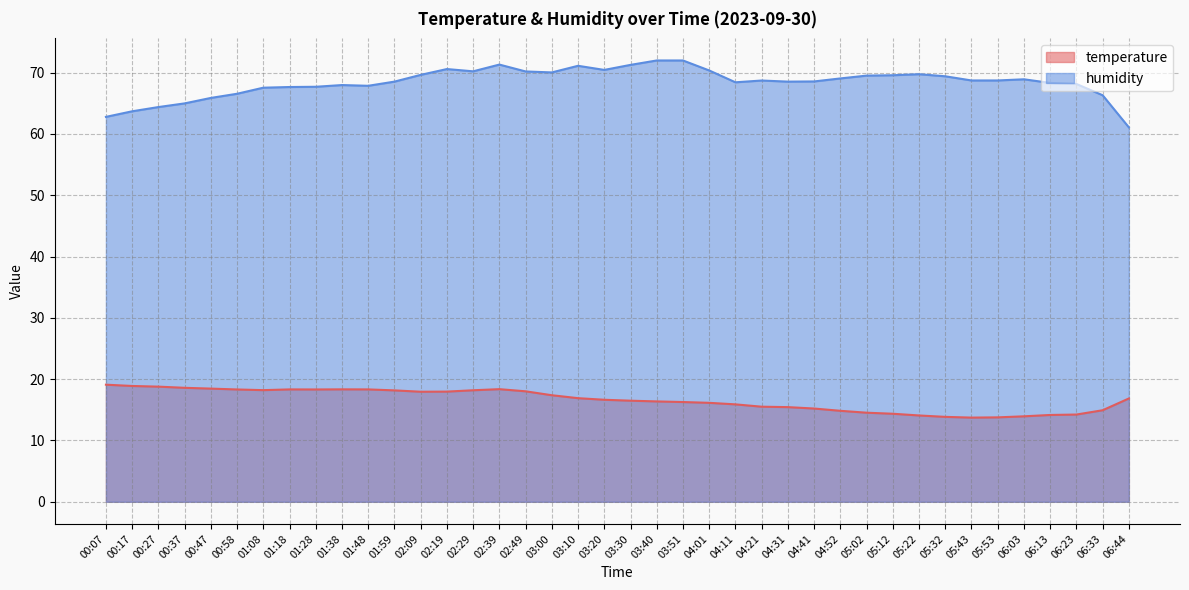

Rank the series by their maximum value, from lowest to highest.

temperature, humidity